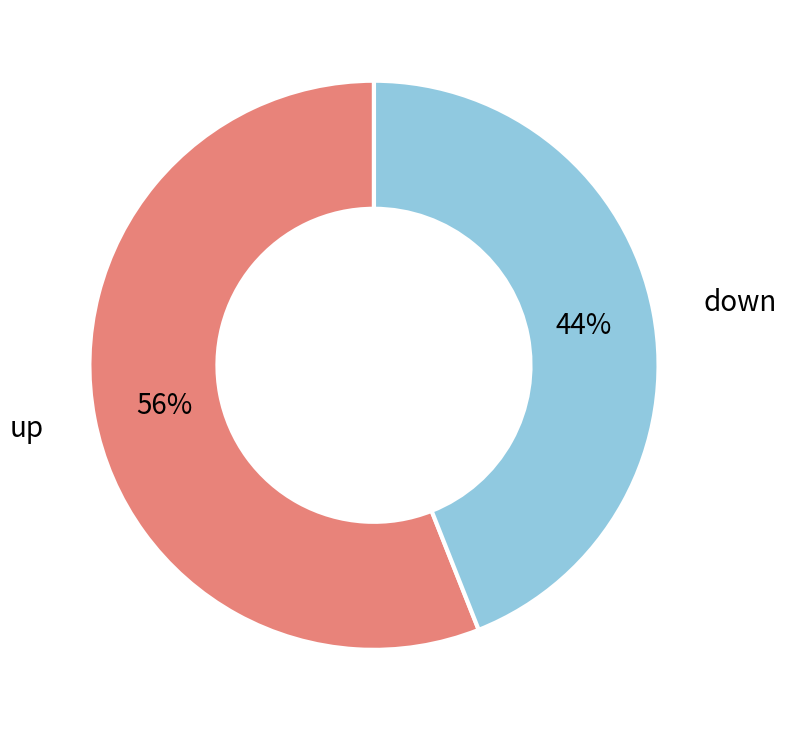

What is the ratio of the value at down to the value at up?

0.8